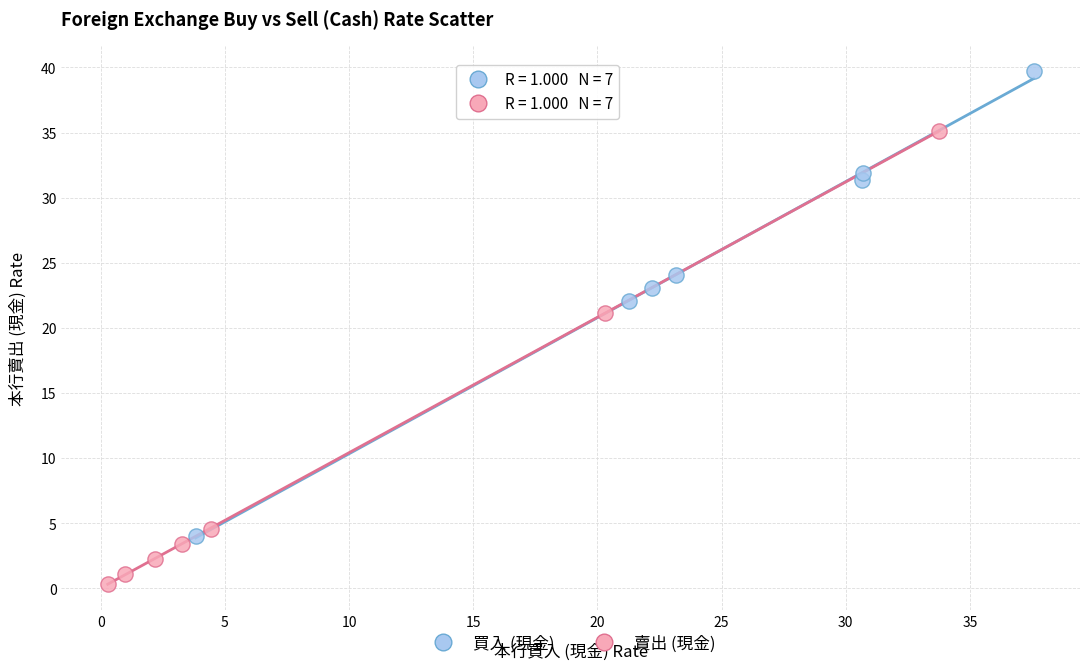

Which series contains the lowest Y value?

賣出 (現金)